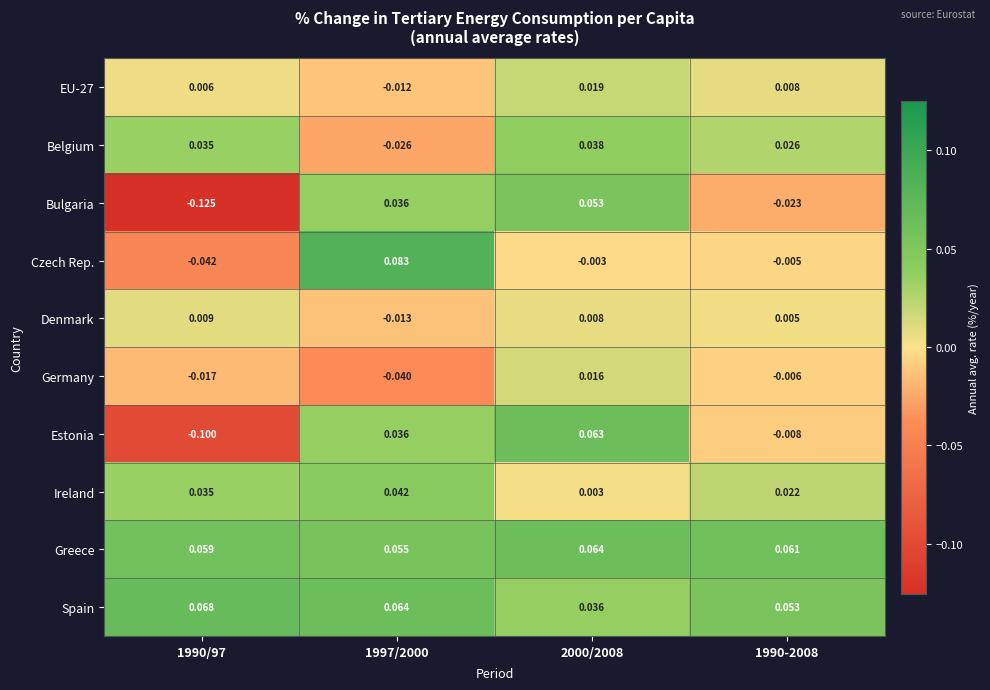

Which series changed the most between 1997/2000 and 2000/2008?

Czech Rep.